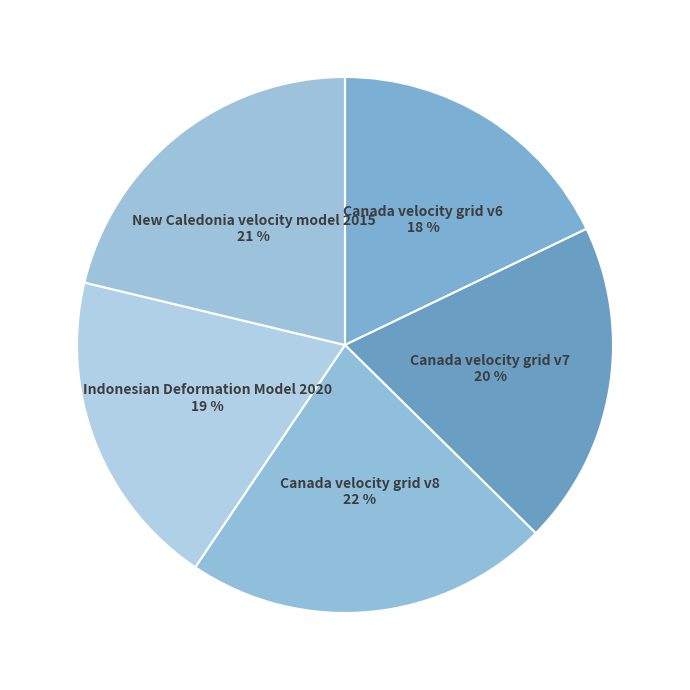

Is it true that Indonesian Deformation Model 2020 is 30% of the pie?

False